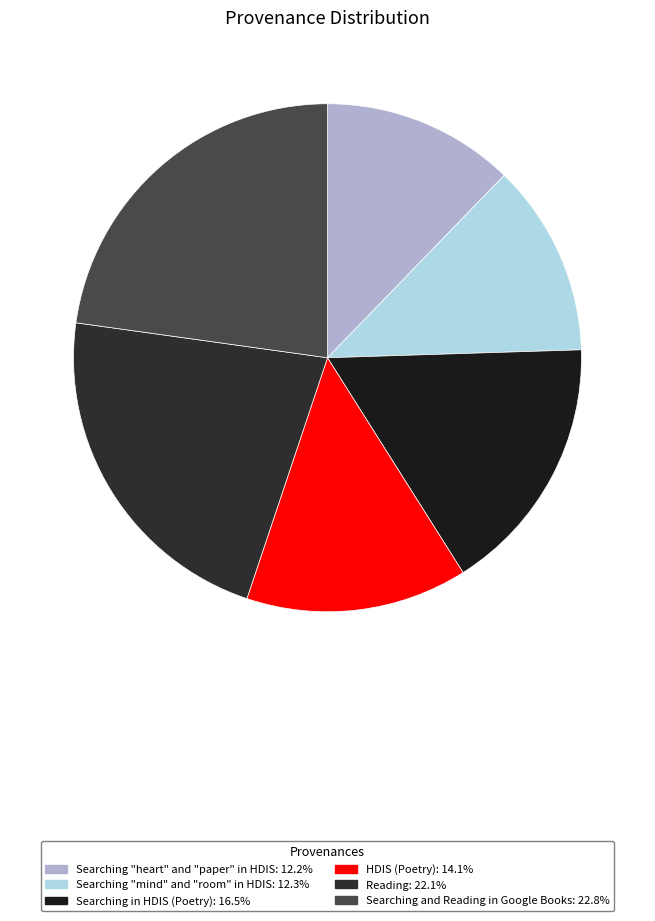

Combined, what portion of the pie is Searching in HDIS (Poetry) and Searching and Reading in Google Books?

39.3%